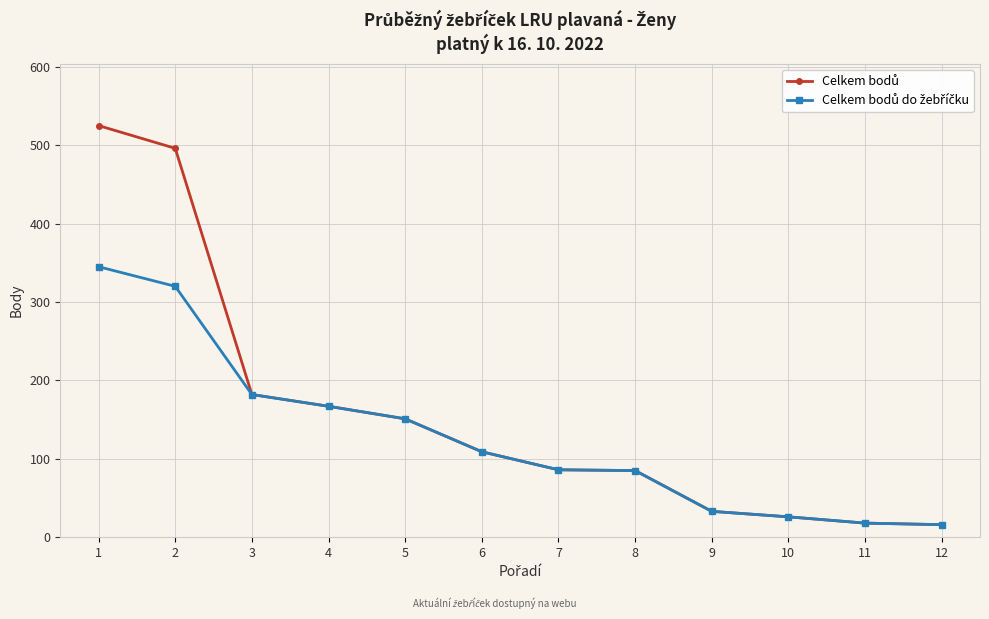

What is the minimum value shown in the chart?

16